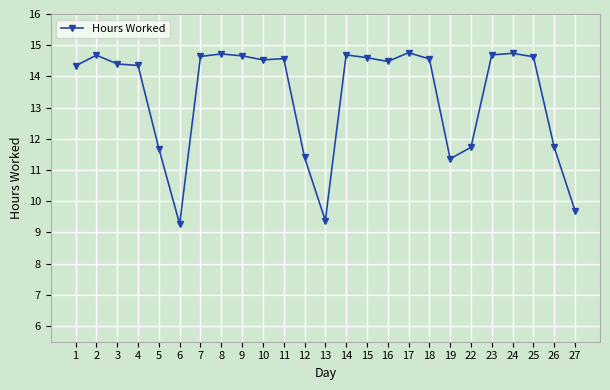

True or false: the data has more than 2 interior local peaks.

True